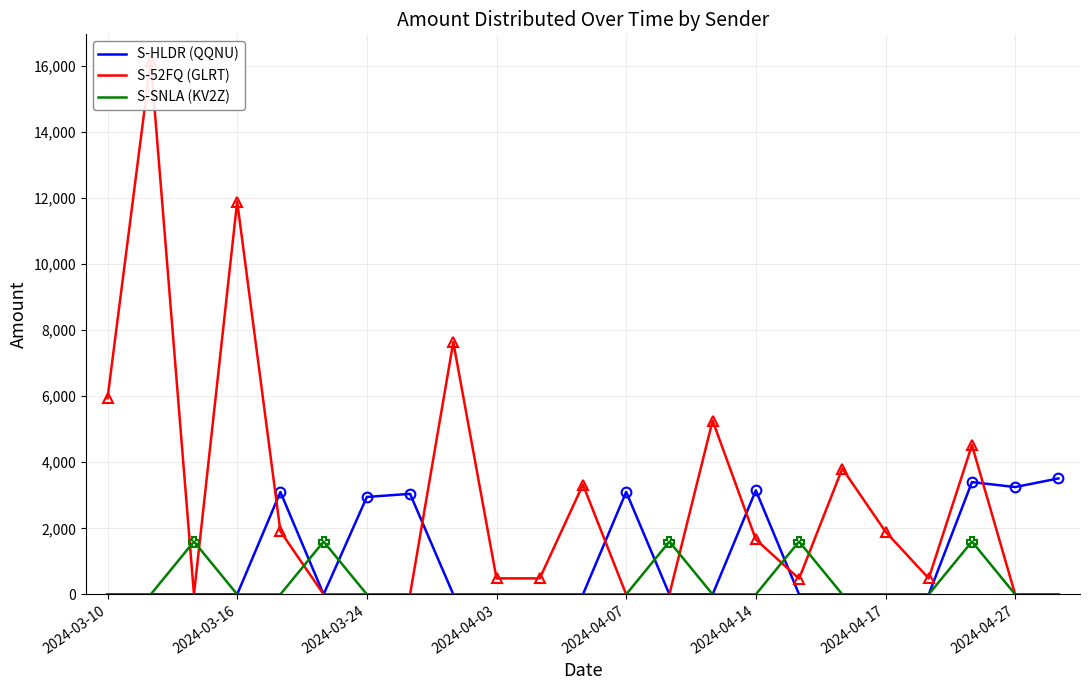

What is the sum of the S-HLDR (QQNU) values at 2024-04-27 and 2024-04-07?

6353